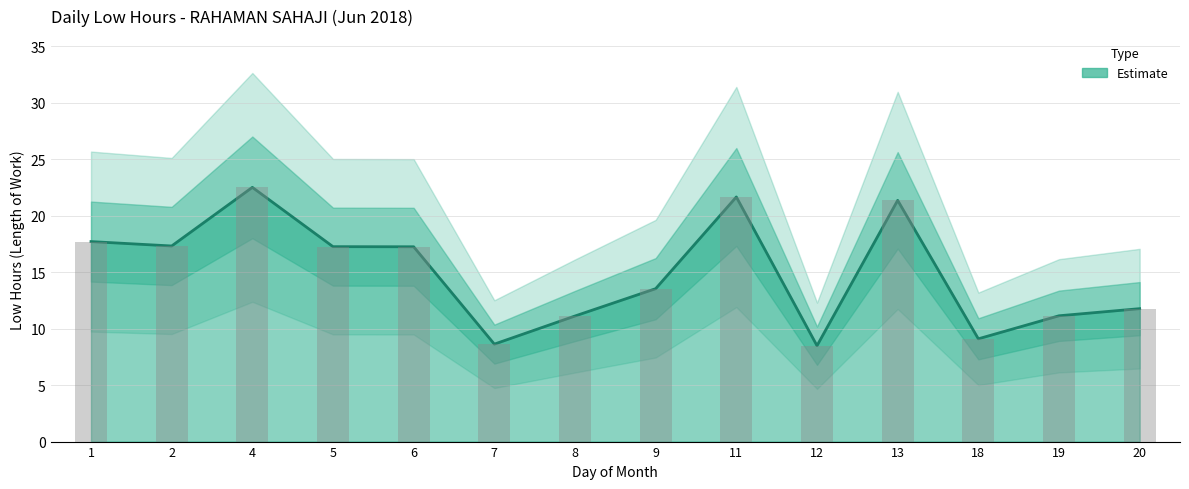

The chart shows a value of 4.8 at 19. True or false?

False